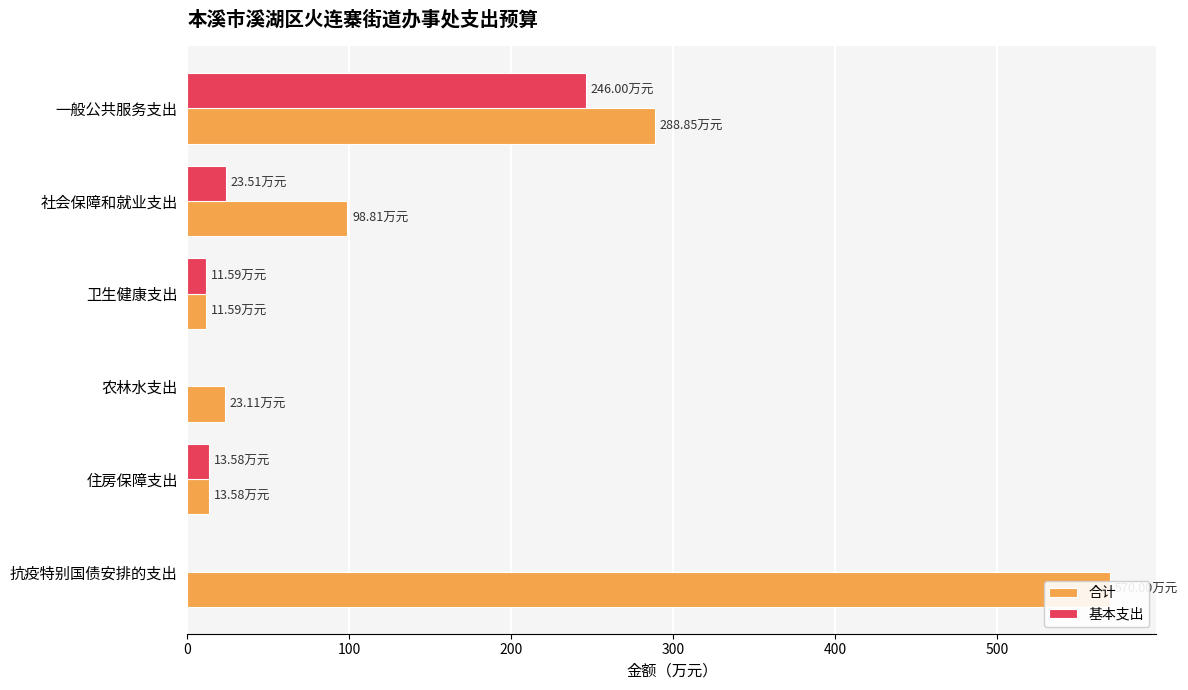

What are all the series names shown in the legend?

合计, 基本支出